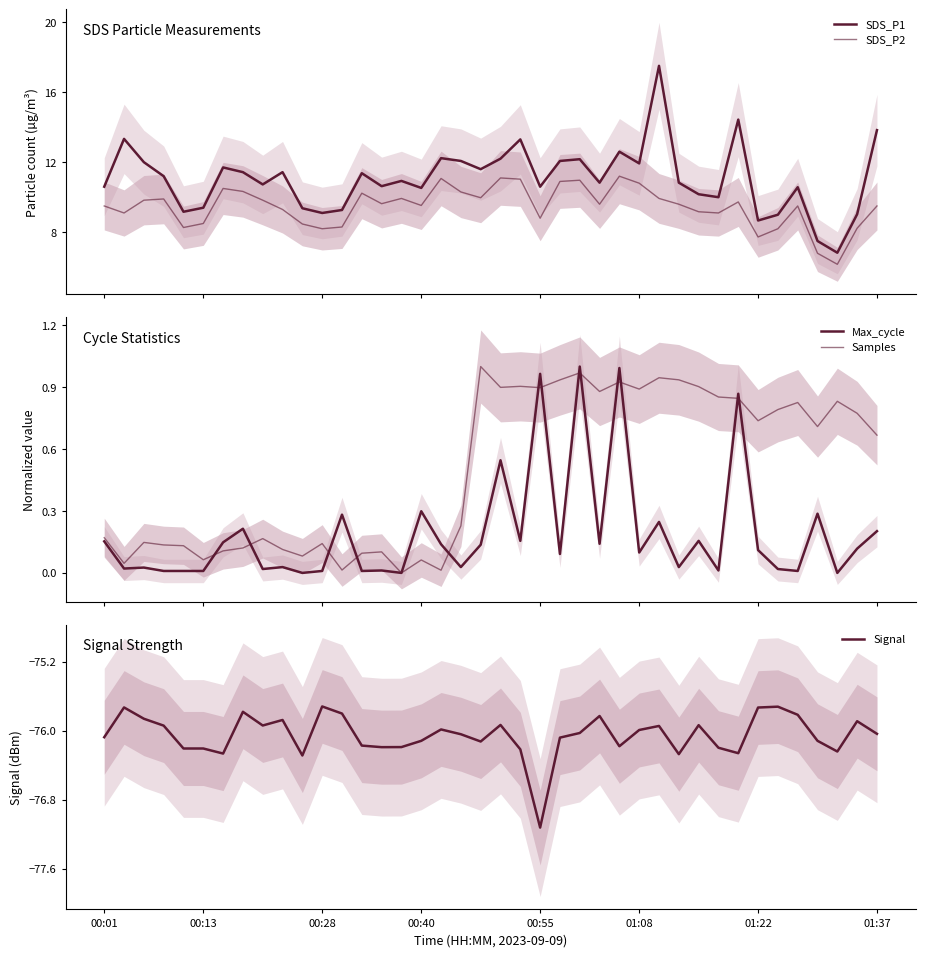

Rank the series by their maximum value, from highest to lowest.

SDS_P1, SDS_P2, Max_cycle, Samples, Signal